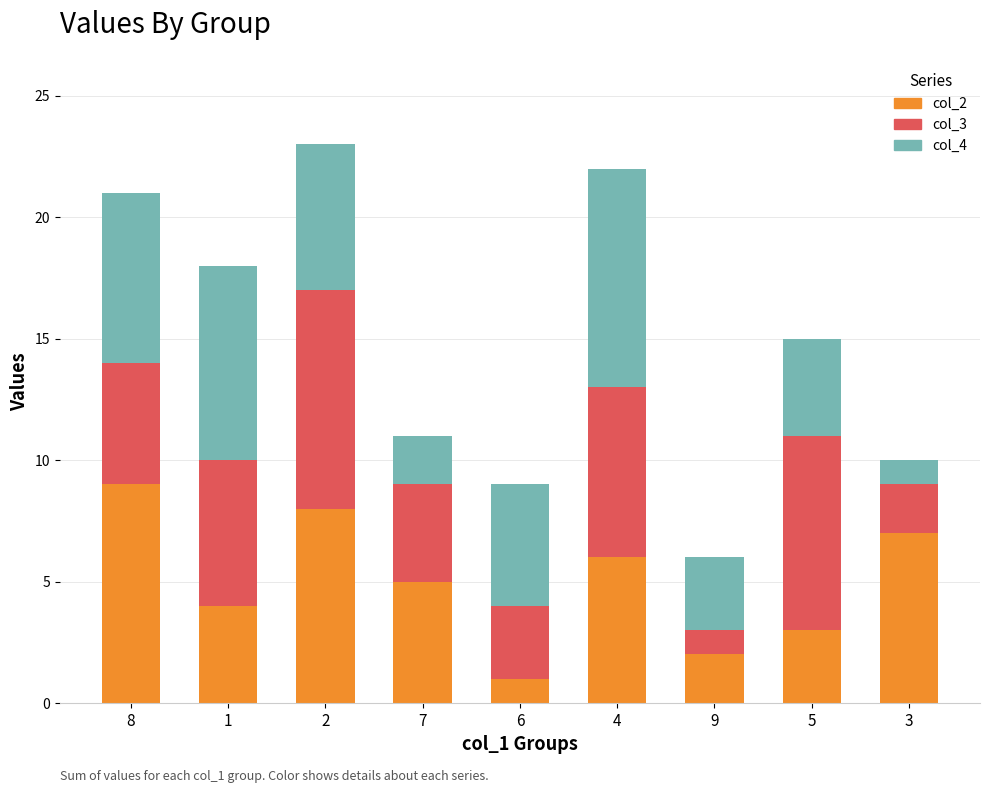

Count the number of data series in this chart.

3